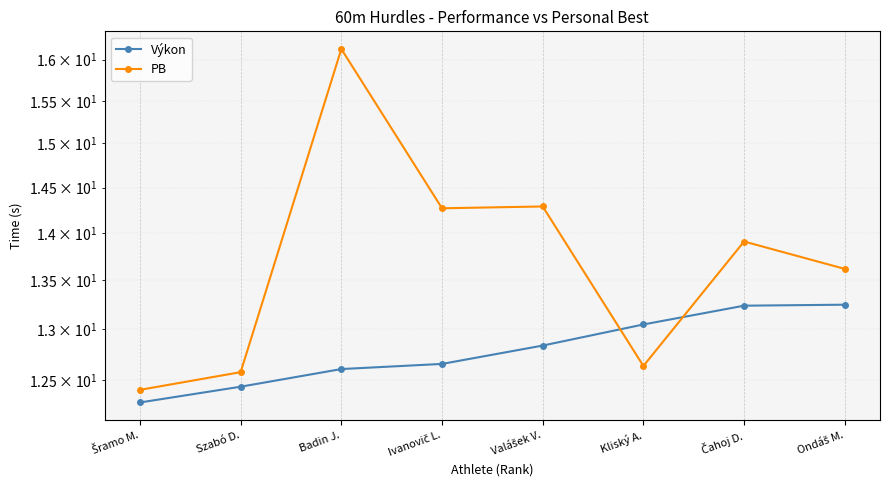

Which series has the largest range (max minus min)?

PB